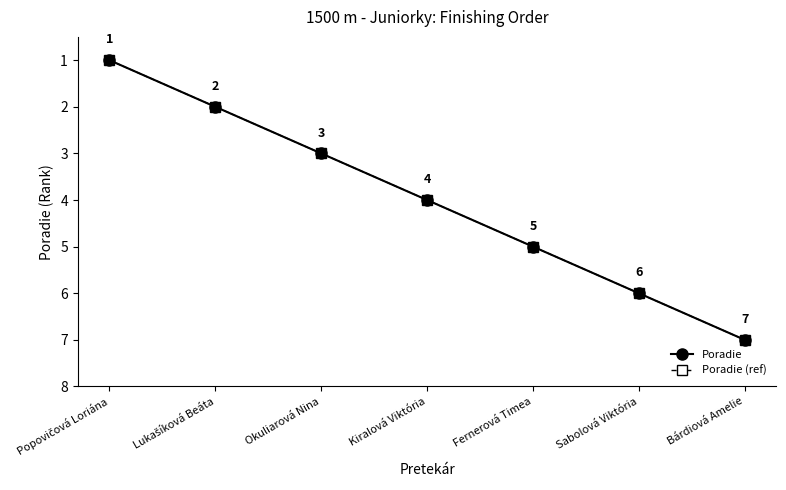

Which series has the largest total across all categories?

Poradie